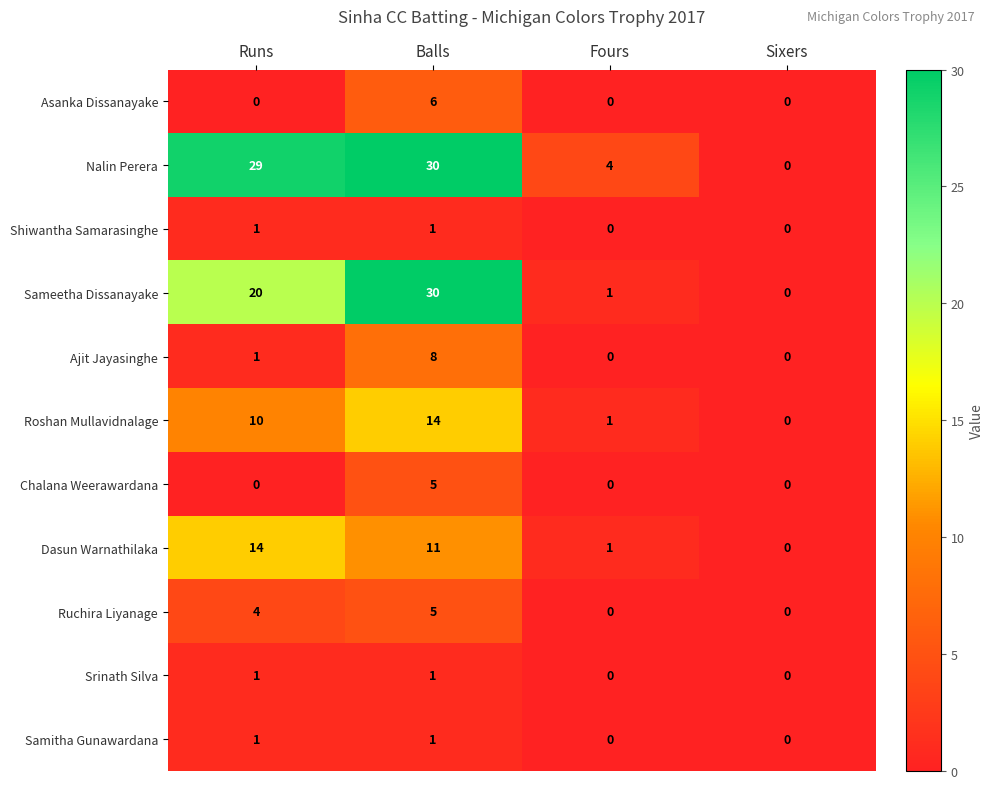

Between Runs and Balls, which series saw the biggest shift?

Sameetha Dissanayake